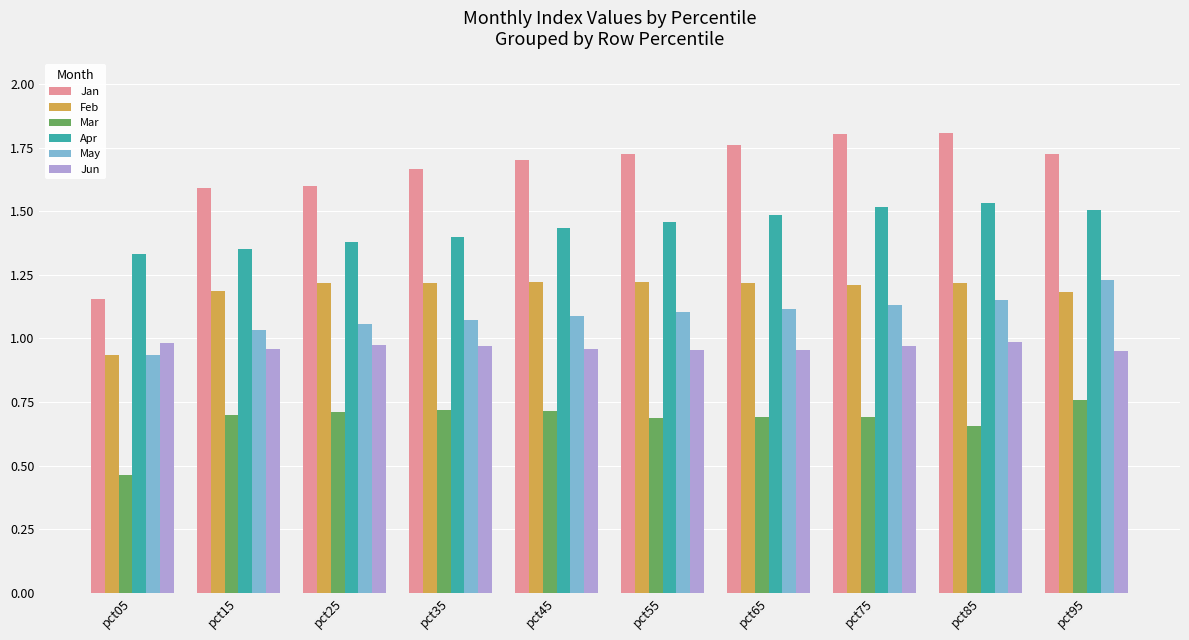

Is the value of Jun at pct85 greater than the value of Jan at pct65?

No